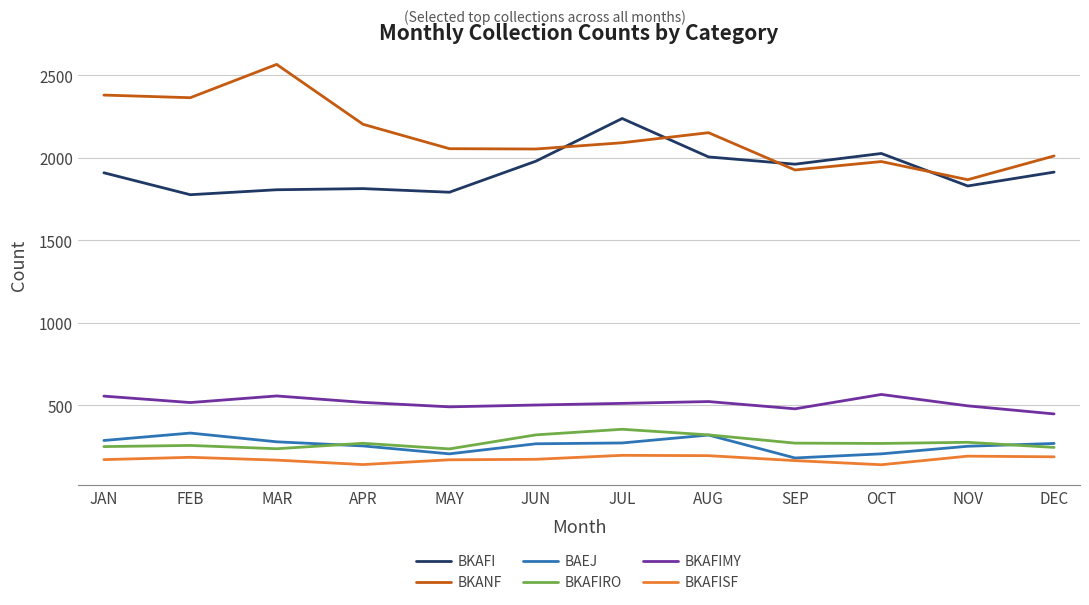

True or false: BKAFISF has a value of 141 at APR.

True